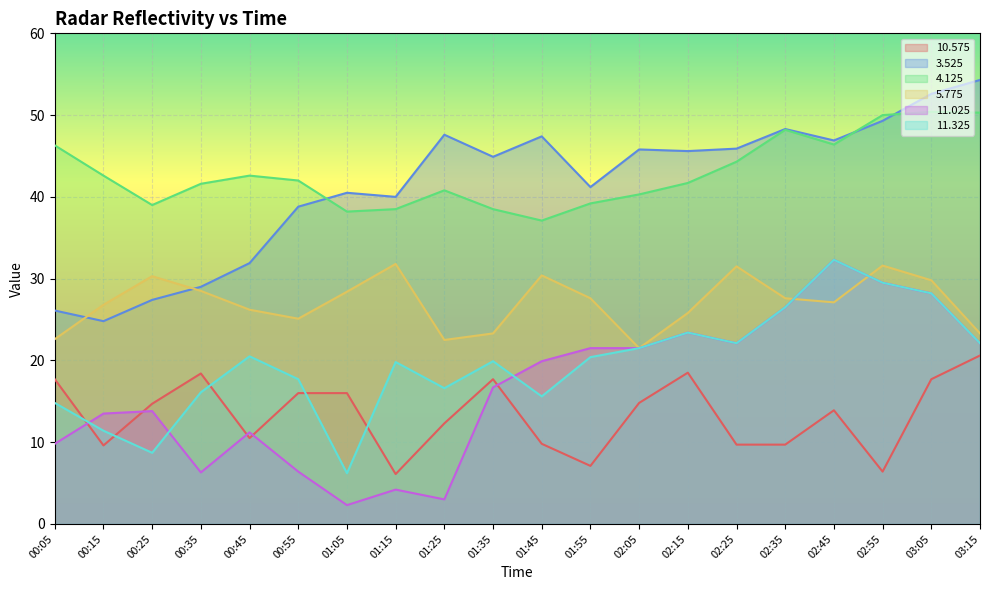

Rank the series by their maximum value, from highest to lowest.

  3.525,   4.125,  11.025,  11.325,   5.775,  10.575